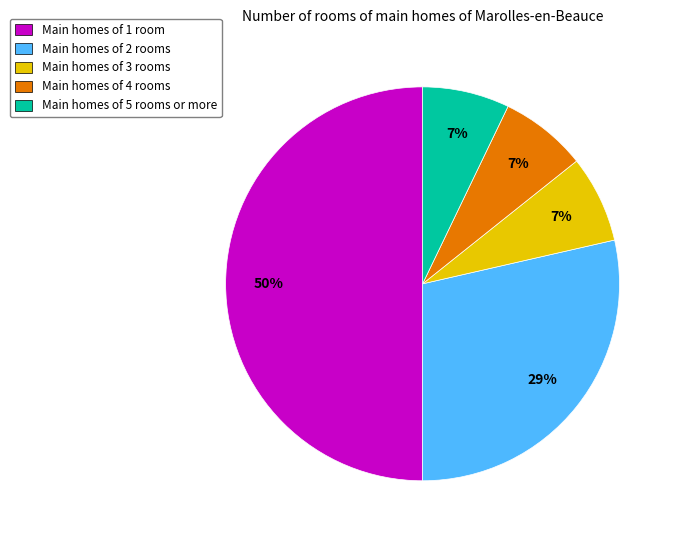

To the nearest percent, what is the average slice percentage?

20%